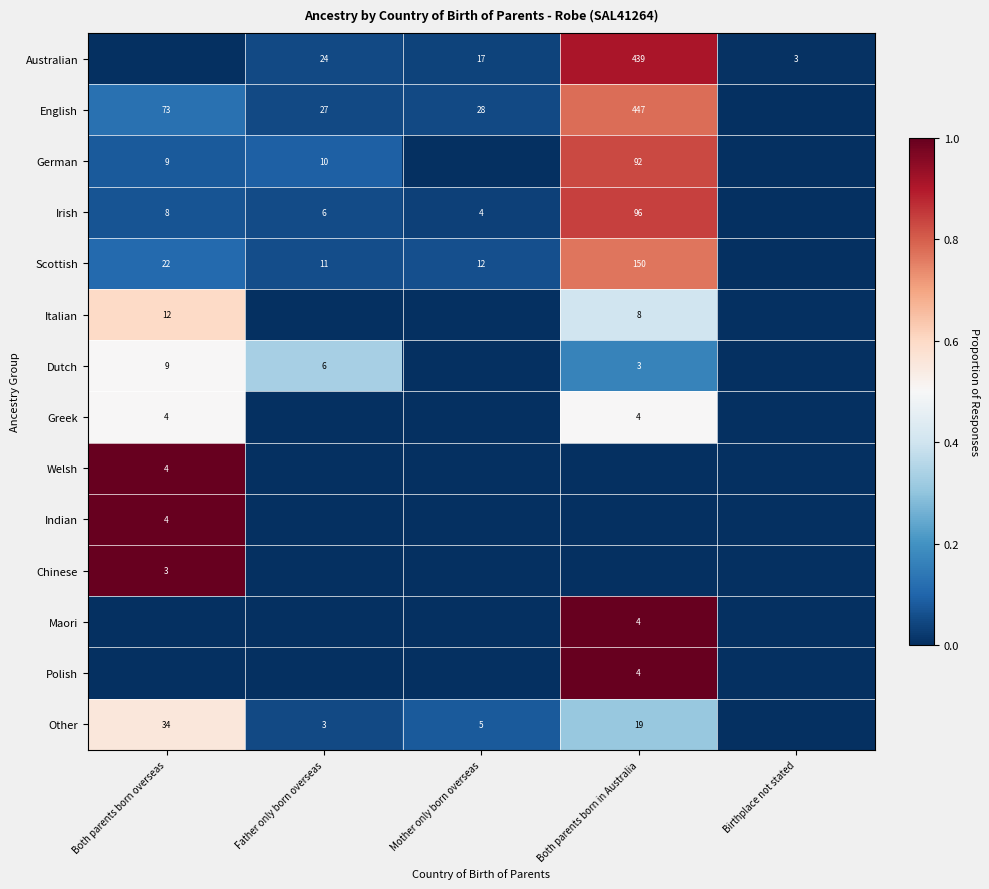

Which label corresponds to the largest value in the chart?

Both parents born overseas